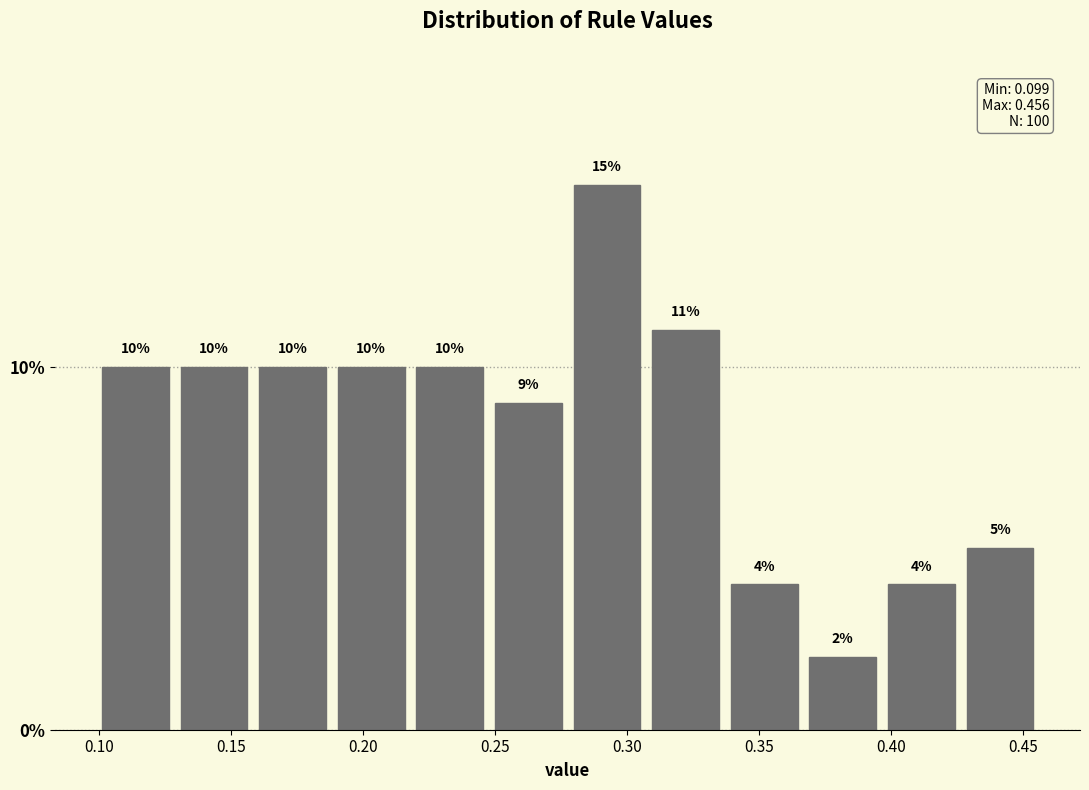

Reading left to right, transcribe this chart: for each bar, give the range it covers on the x-axis and its height. The bar edges are not printed on the chart, so give them approximately, as read against the axis.

0.100 to 0.130: 10
0.130 to 0.160: 10
0.160 to 0.190: 10
0.190 to 0.220: 10
0.220 to 0.250: 10
0.250 to 0.280: 9
0.280 to 0.305: 15
0.305 to 0.335: 11
0.335 to 0.365: 4
0.365 to 0.395: 2
0.395 to 0.425: 4
0.425 to 0.455: 5